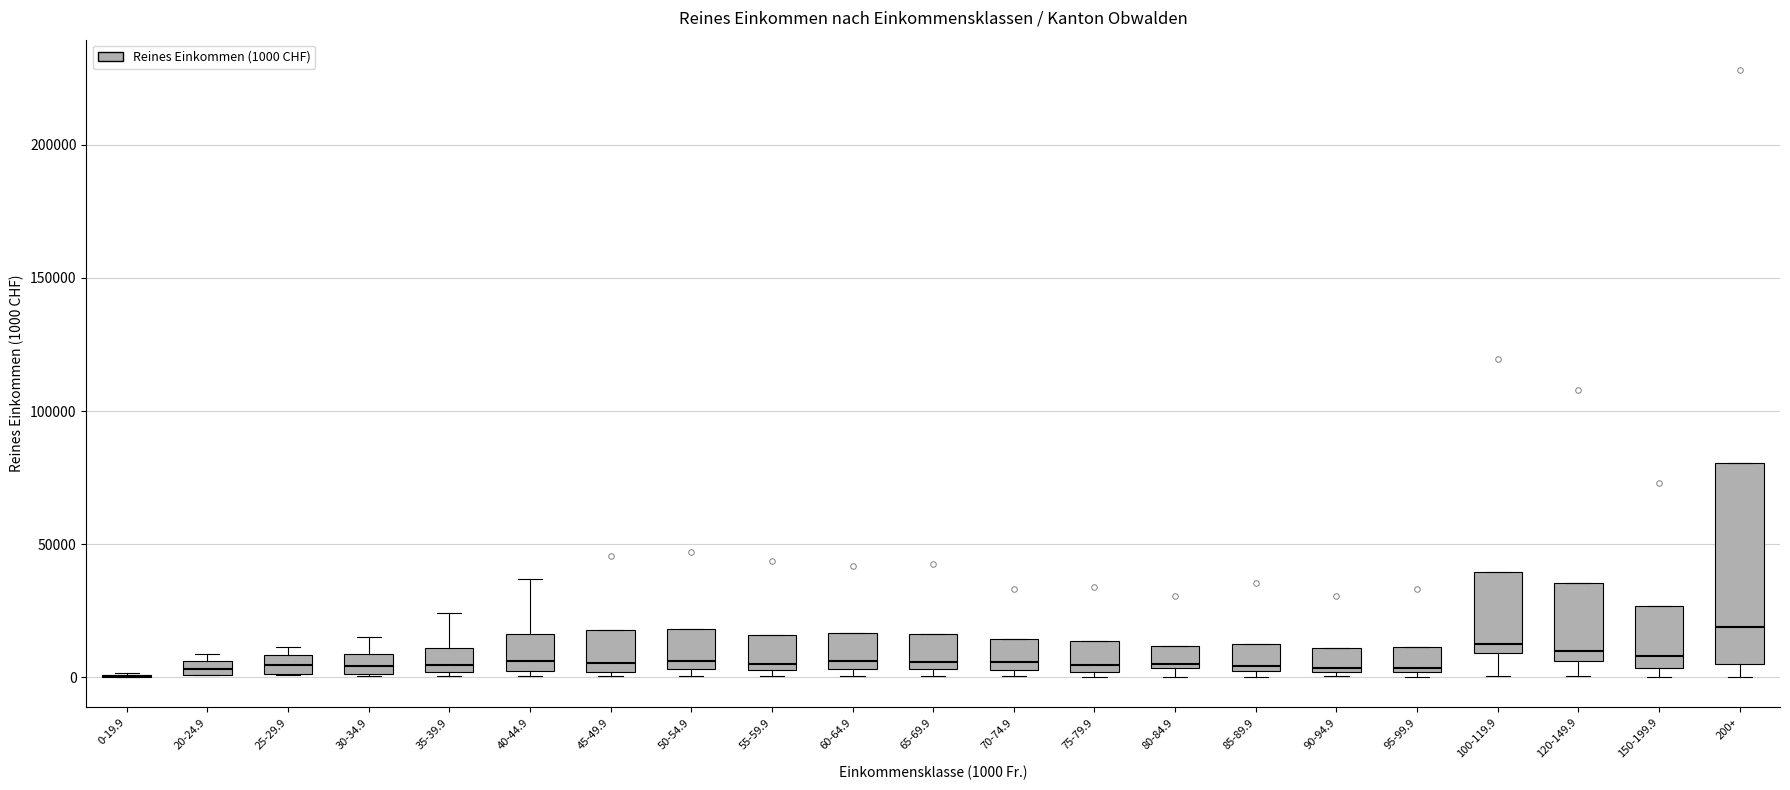

Where does the lower whisker of the box for 100-119.9 end on the y-axis? The values are not printed on the chart, so give them approximately, as read against the axis.

0